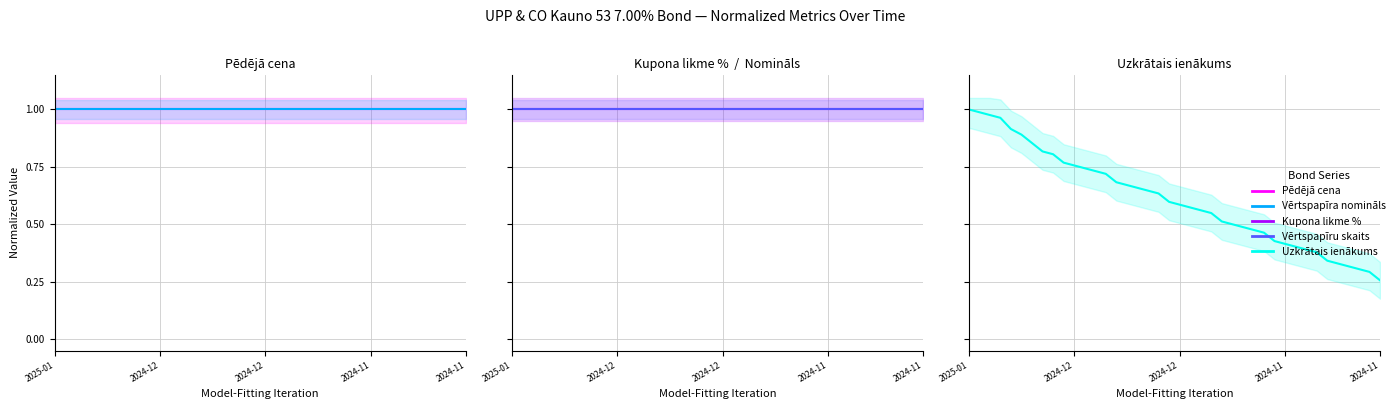

Reading right to left, extract all data points from this chart.

Pēdējā cena: 1.0	1.0	1.0	1.0	1.0	1.0	1.0	1.0	1.0	1.0	1.0	1.0	1.0	1.0	1.0	1.0	1.0	1.0	1.0	1.0	1.0	1.0	1.0	1.0	1.0	1.0	1.0	1.0	1.0	1.0	1.0	1.0	1.0	1.0	1.0	1.0	1.0	1.0	1.0	1.0
Vērtspapīra nomināls: 1.0	1.0	1.0	1.0	1.0	1.0	1.0	1.0	1.0	1.0	1.0	1.0	1.0	1.0	1.0	1.0	1.0	1.0	1.0	1.0	1.0	1.0	1.0	1.0	1.0	1.0	1.0	1.0	1.0	1.0	1.0	1.0	1.0	1.0	1.0	1.0	1.0	1.0	1.0	1.0
Kupona likme %: 1.0	1.0	1.0	1.0	1.0	1.0	1.0	1.0	1.0	1.0	1.0	1.0	1.0	1.0	1.0	1.0	1.0	1.0	1.0	1.0	1.0	1.0	1.0	1.0	1.0	1.0	1.0	1.0	1.0	1.0	1.0	1.0	1.0	1.0	1.0	1.0	1.0	1.0	1.0	1.0
Vērtspapīru skaits: 1.0	1.0	1.0	1.0	1.0	1.0	1.0	1.0	1.0	1.0	1.0	1.0	1.0	1.0	1.0	1.0	1.0	1.0	1.0	1.0	1.0	1.0	1.0	1.0	1.0	1.0	1.0	1.0	1.0	1.0	1.0	1.0	1.0	1.0	1.0	1.0	1.0	1.0	1.0	1.0
Uzkrātais ienākums: 0.3	0.3	0.3	0.3	0.3	0.3	0.4	0.4	0.4	0.4	0.4	0.5	0.5	0.5	0.5	0.5	0.5	0.6	0.6	0.6	0.6	0.6	0.6	0.7	0.7	0.7	0.7	0.7	0.7	0.8	0.8	0.8	0.8	0.9	0.9	0.9	1.0	1.0	1.0	1.0